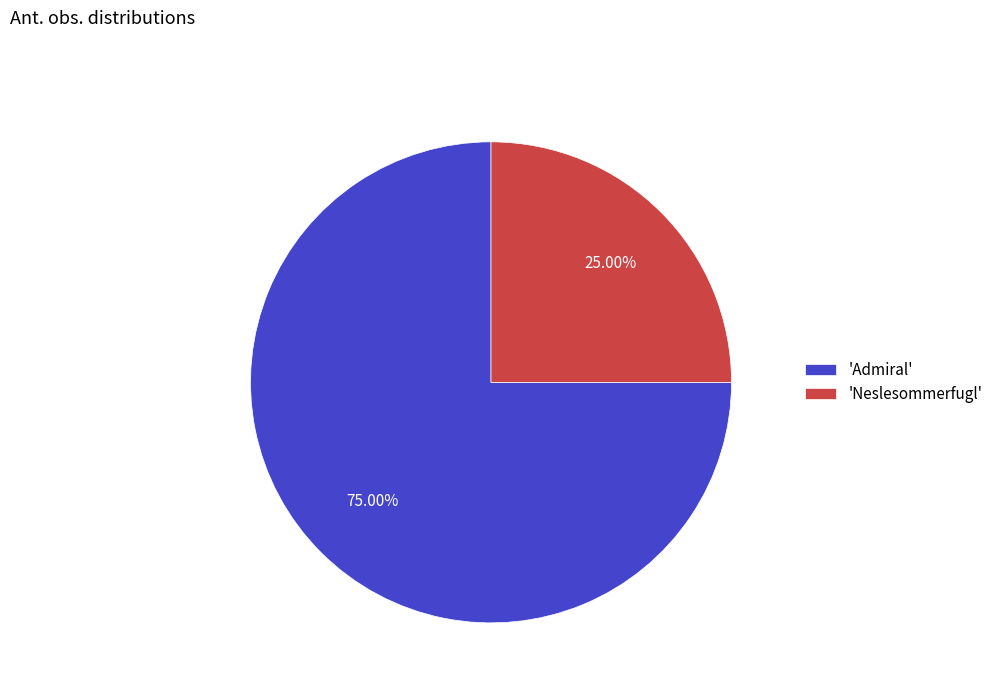

What is the smallest slice in the pie chart?

'Neslesommerfugl'